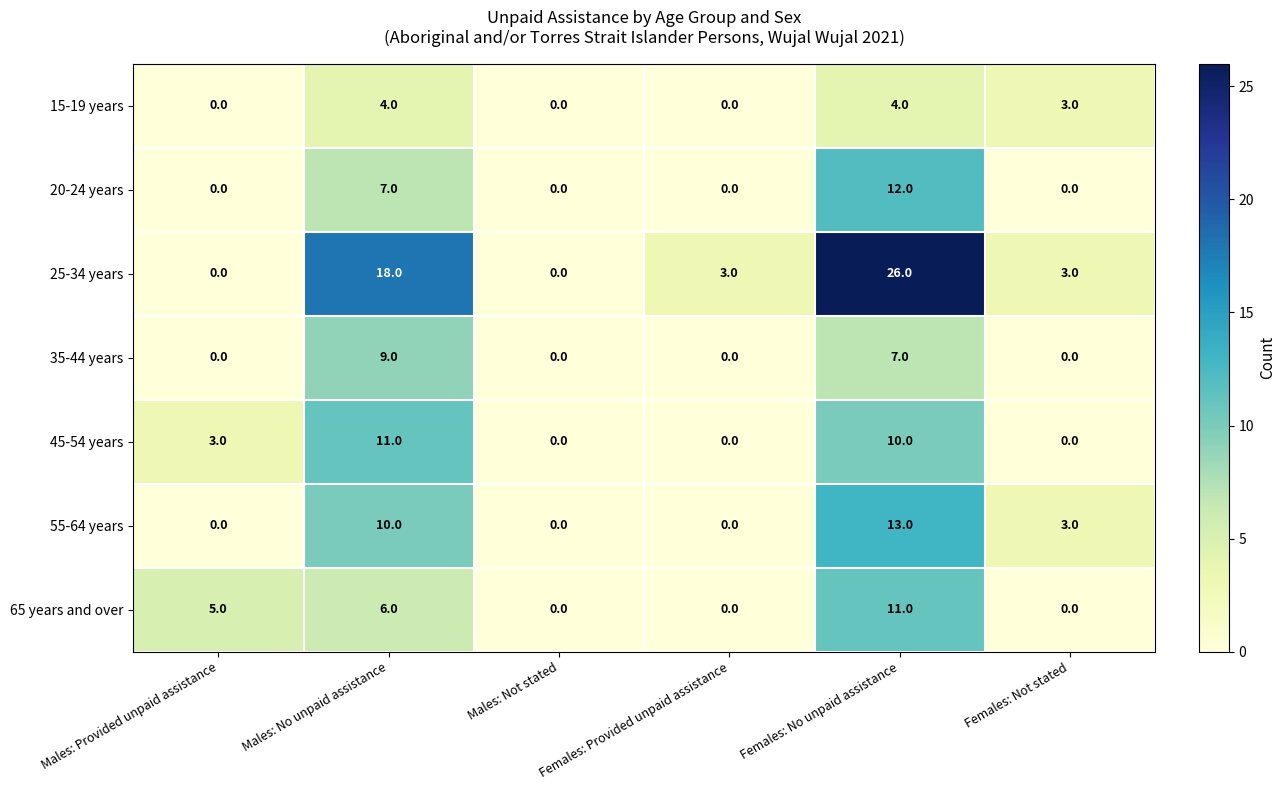

What is the sum of all 55-64 years values?

26